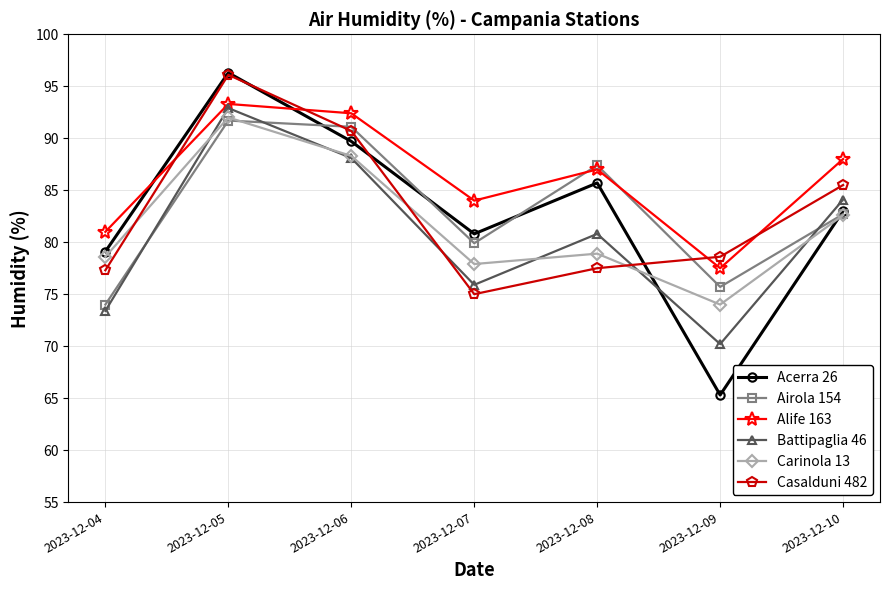

In Casalduni 482, how many points are higher than both neighbors (excluding endpoints)?

1